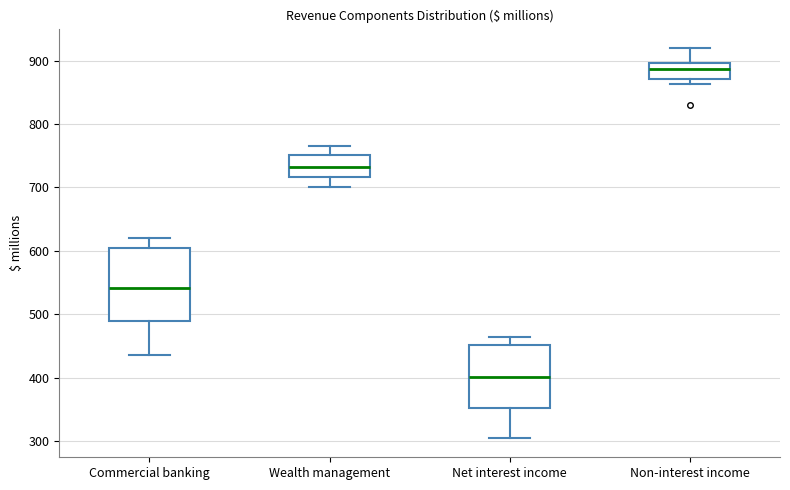

Which box has the lowest median line?

Net interest income